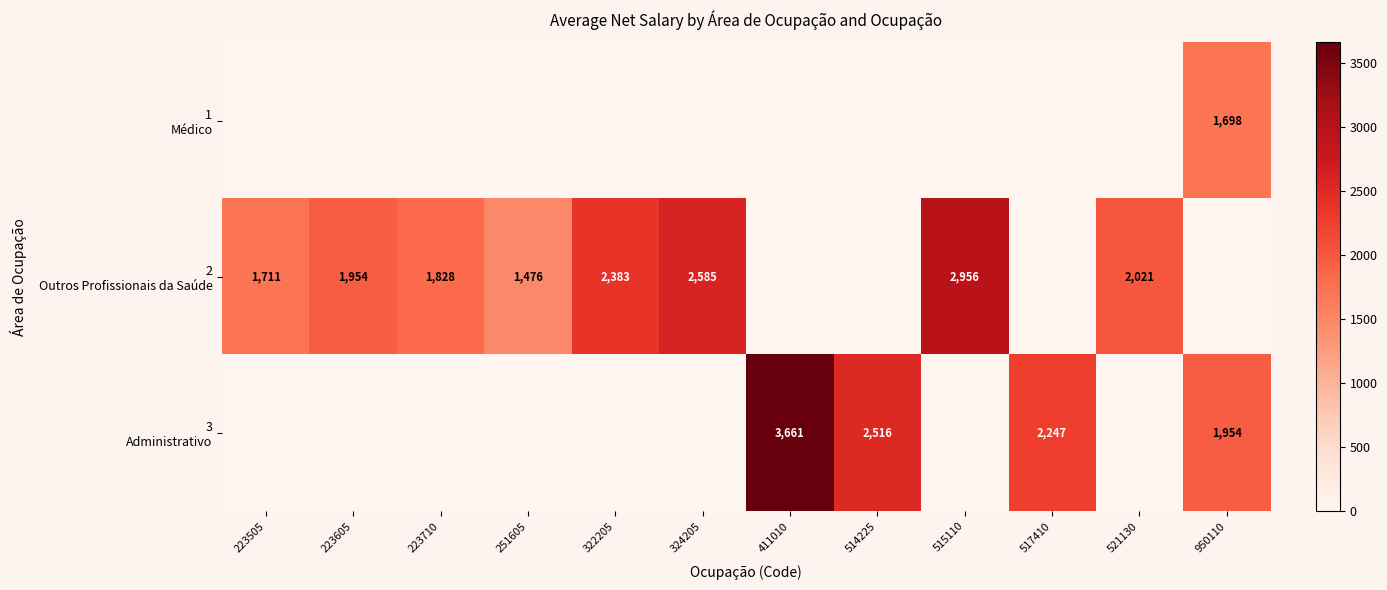

Count the number of categories in the chart.

12